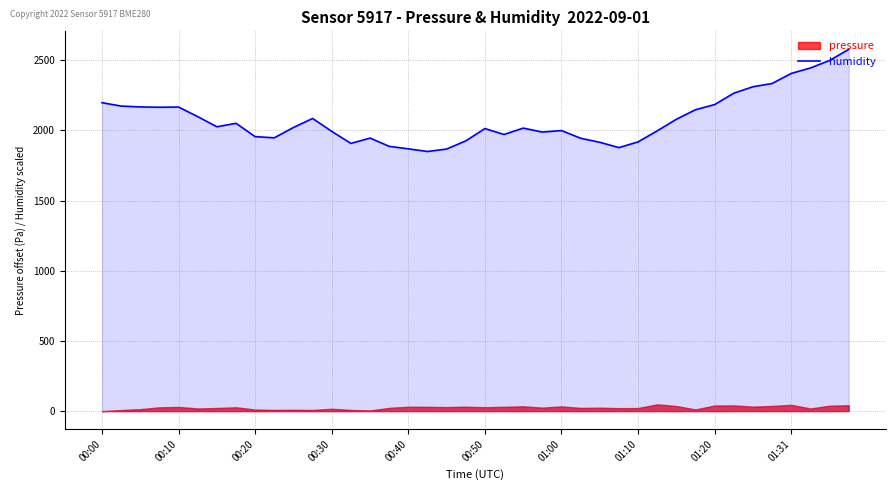

How many points are higher than both their immediate neighbors (excluding endpoints)?

7